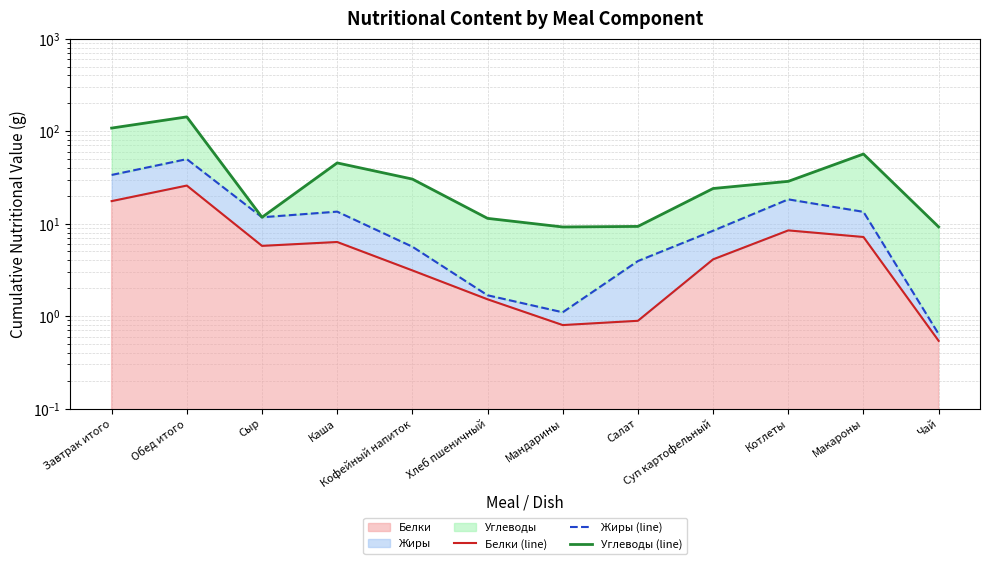

What is the greatest value displayed?

142.7